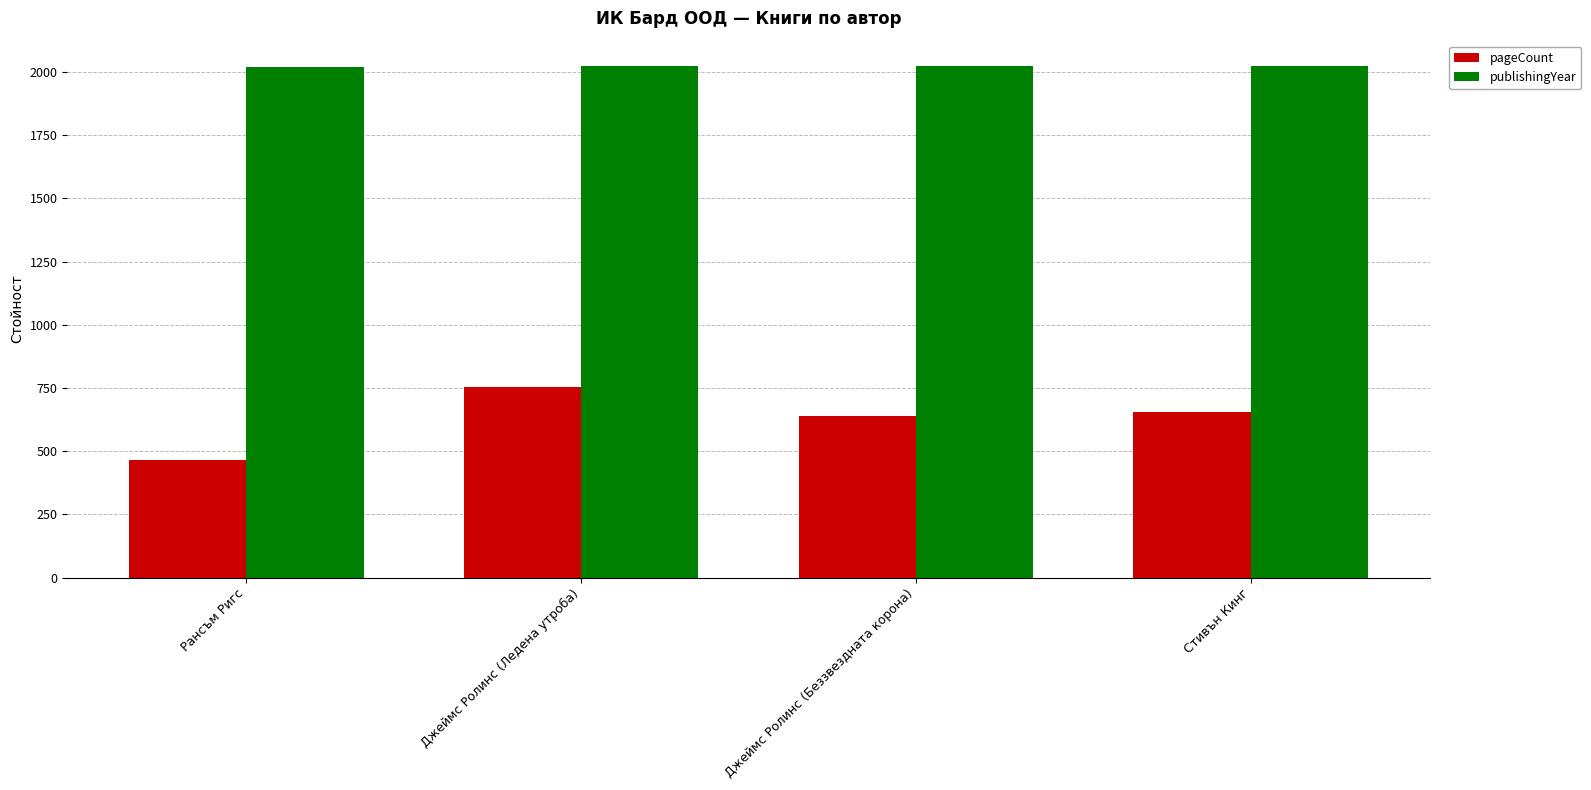

What is the difference between the highest and lowest values at Джеймс Ролинс (Ледена утроба)?

1271